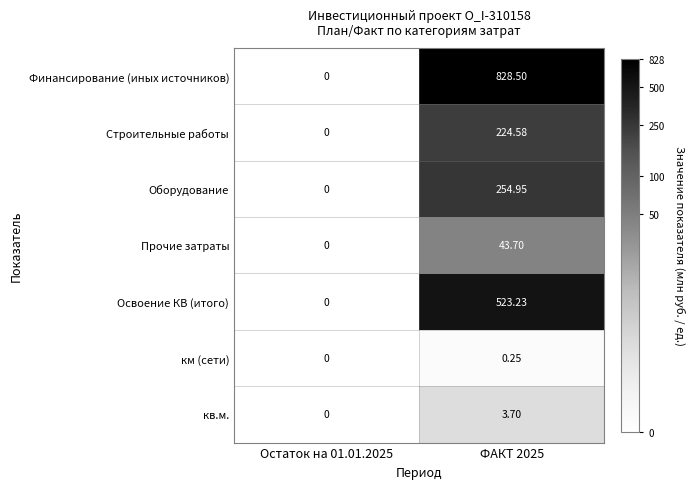

Which series has the largest total across all categories?

Финансирование (иных источников)